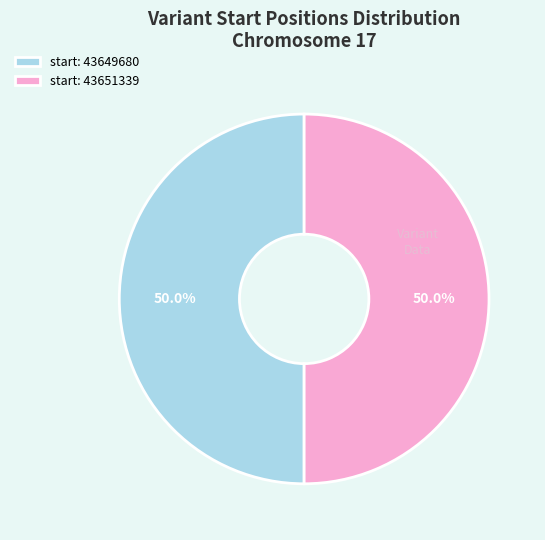

How many segments does this pie chart have?

2